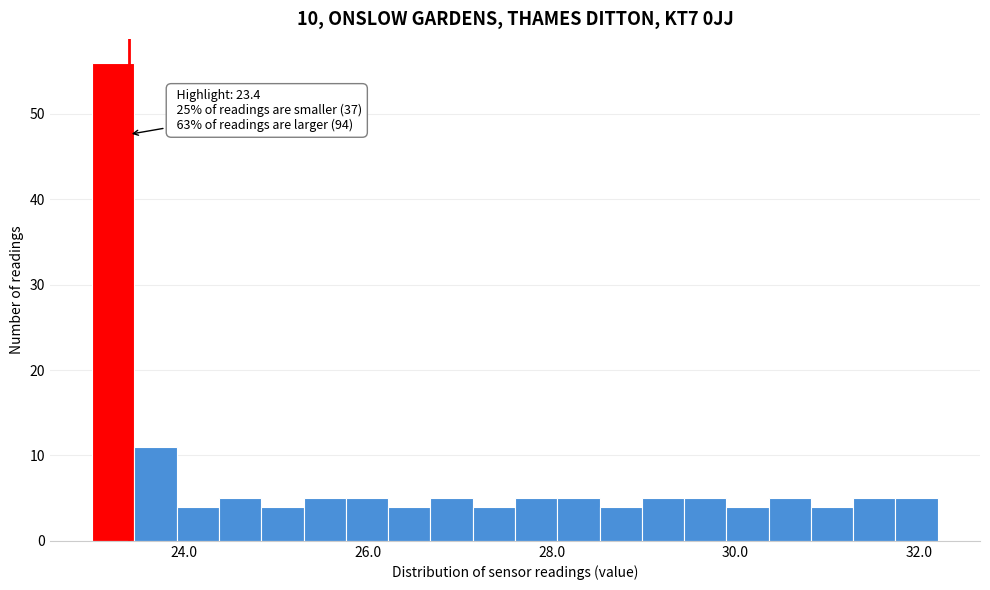

Read against the x-axis, roughly where is the centre of the tallest bar?

23.2